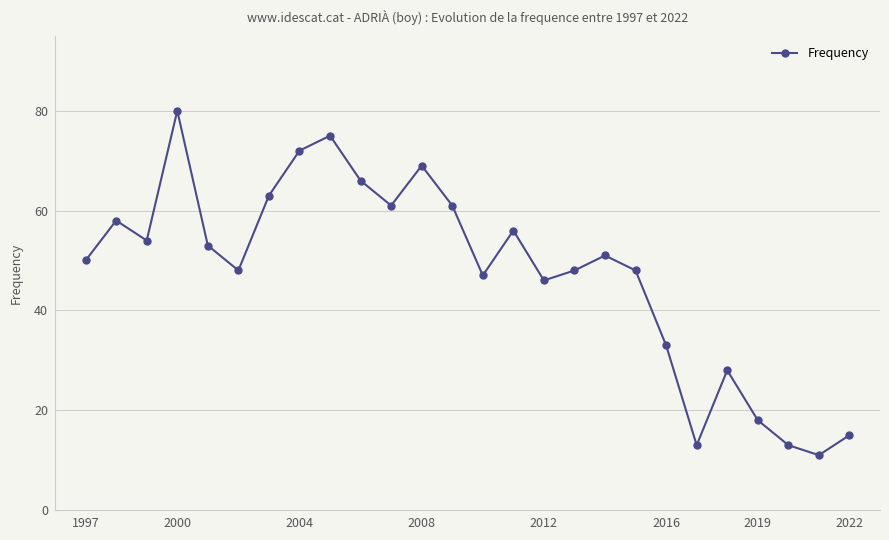

What is the minimum value shown in the chart?

11